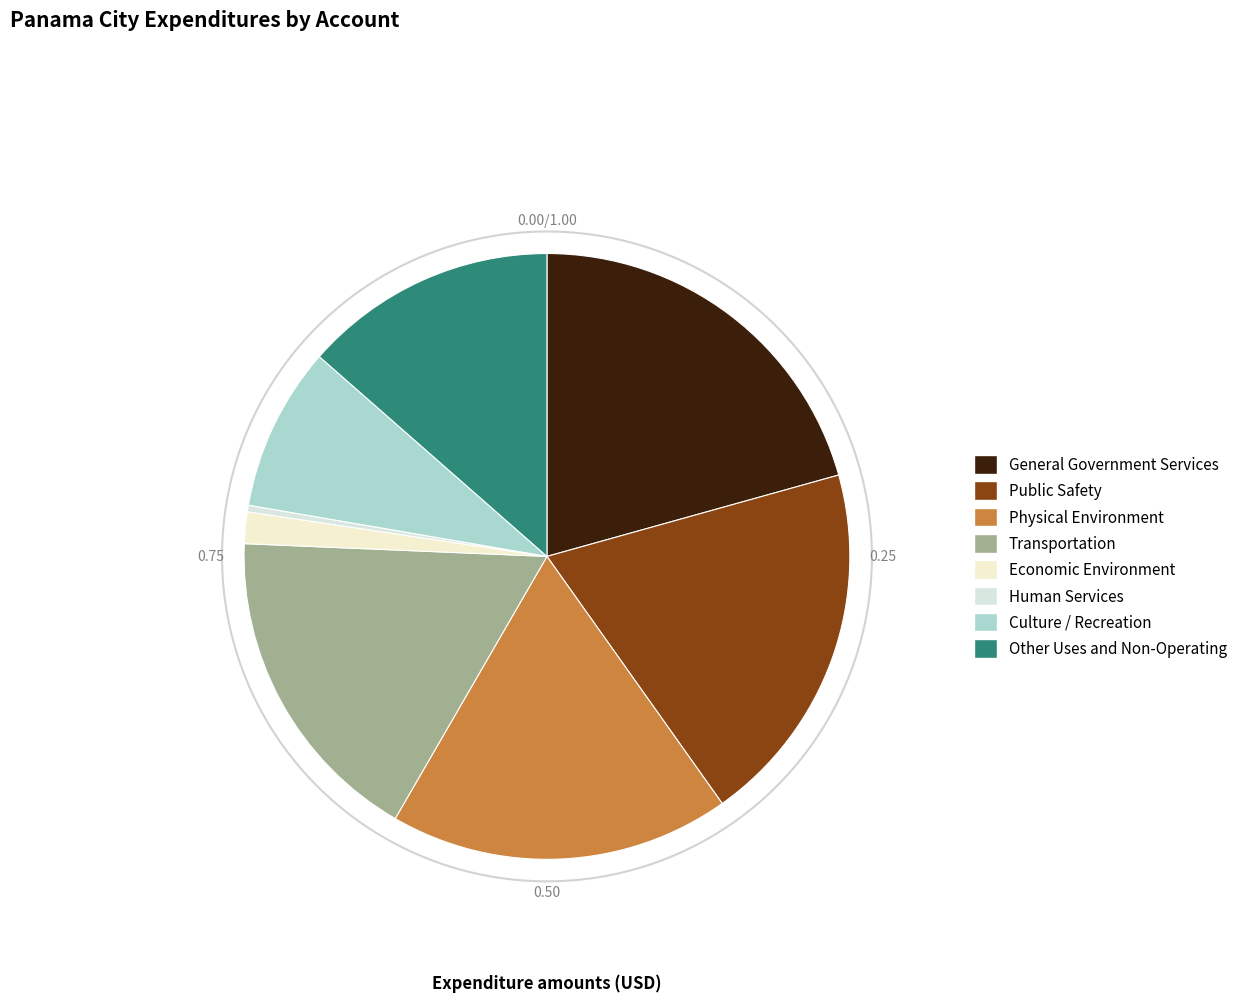

What is the smallest slice in the pie chart?

Human Services